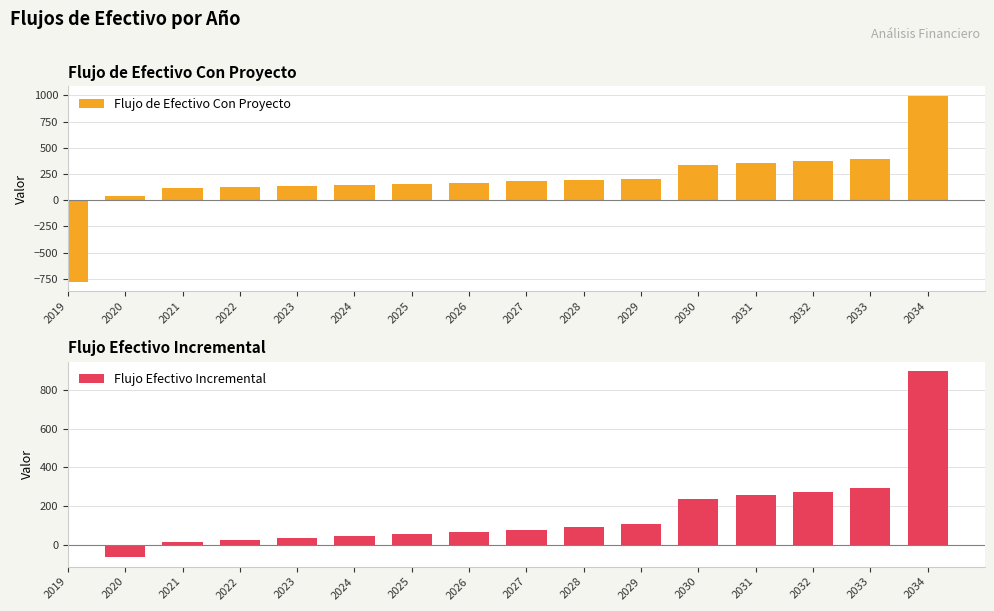

How many positive values does the Flujo Efectivo Incremental series have?

14